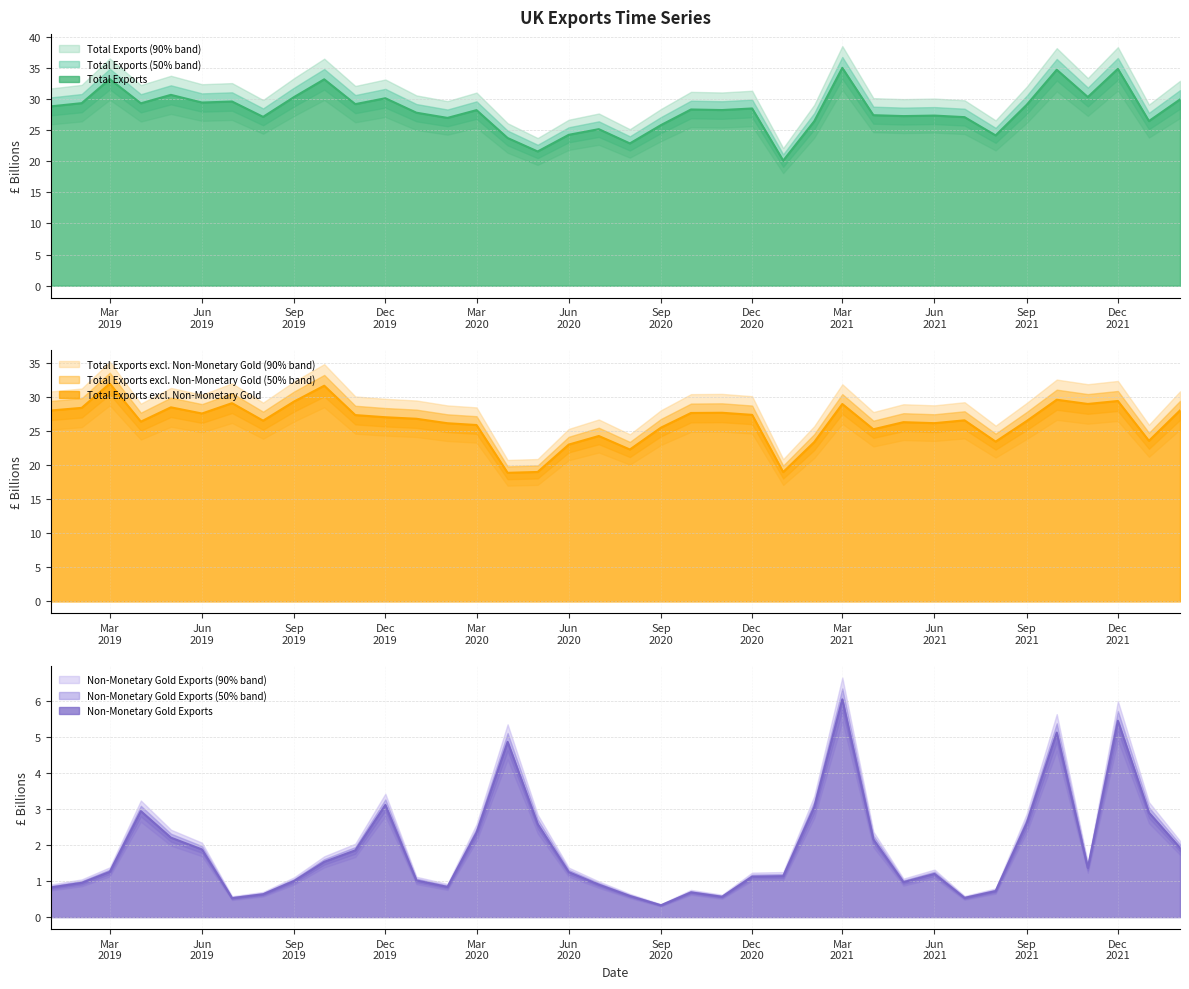

What is the lowest value of the Total Exports series?

20.1